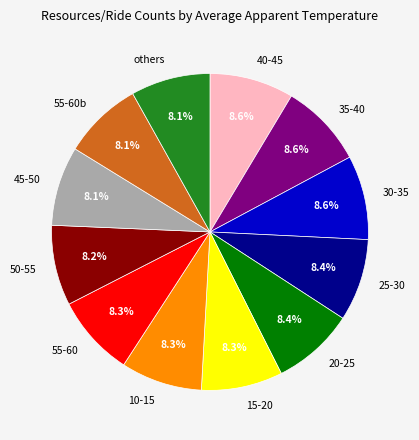

Does 20-25 represent more than half of the total?

No